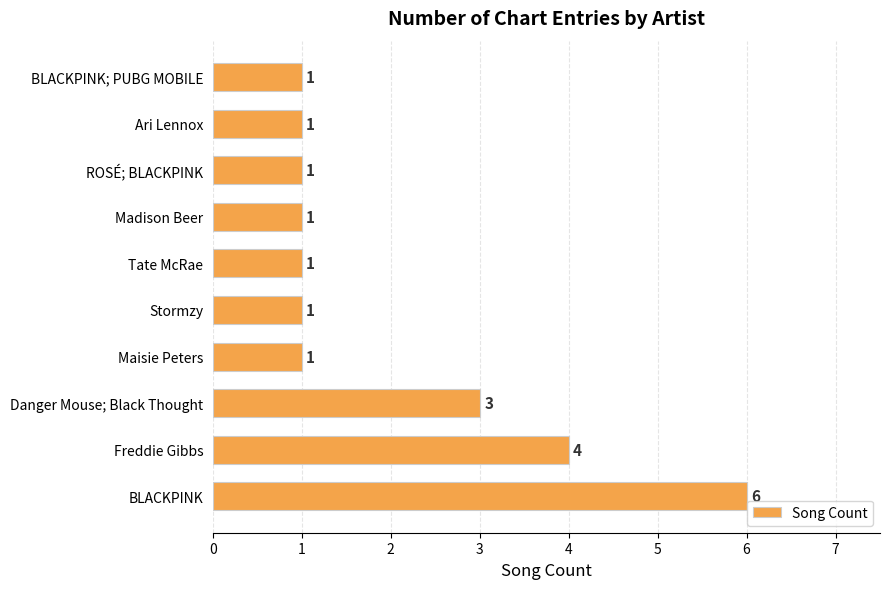

What is the difference between the maximum and minimum values?

5